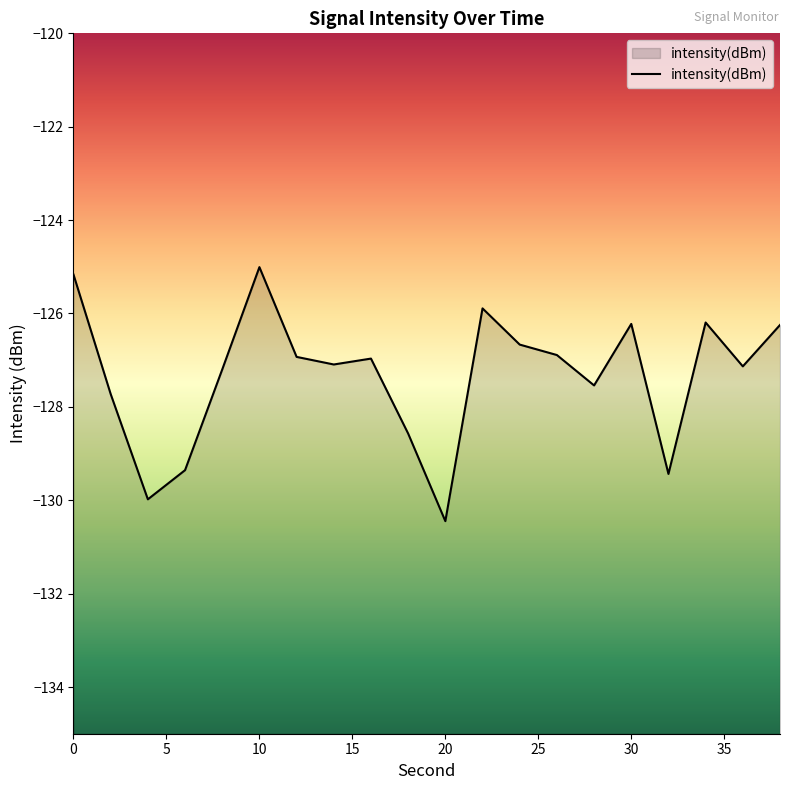

How many lines are shown in the chart?

1